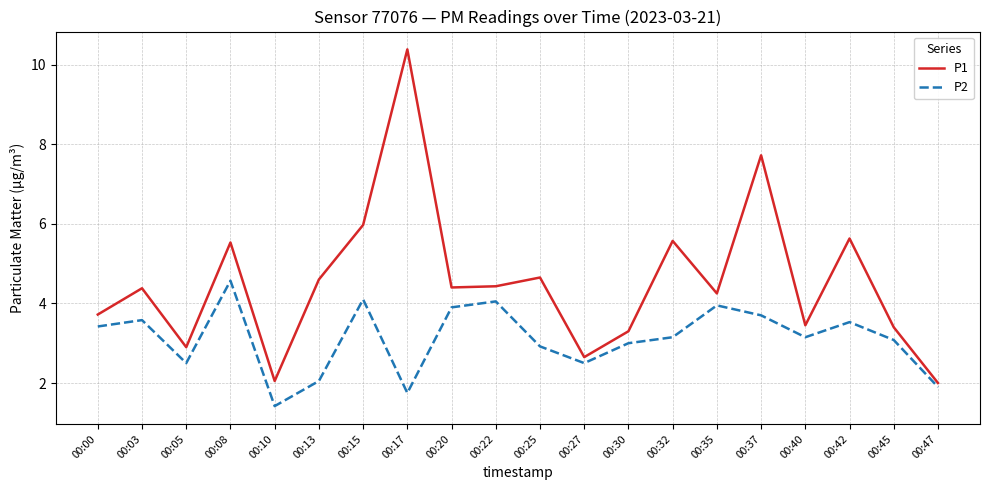

What is the difference between the highest and lowest values at 00:45?

0.3